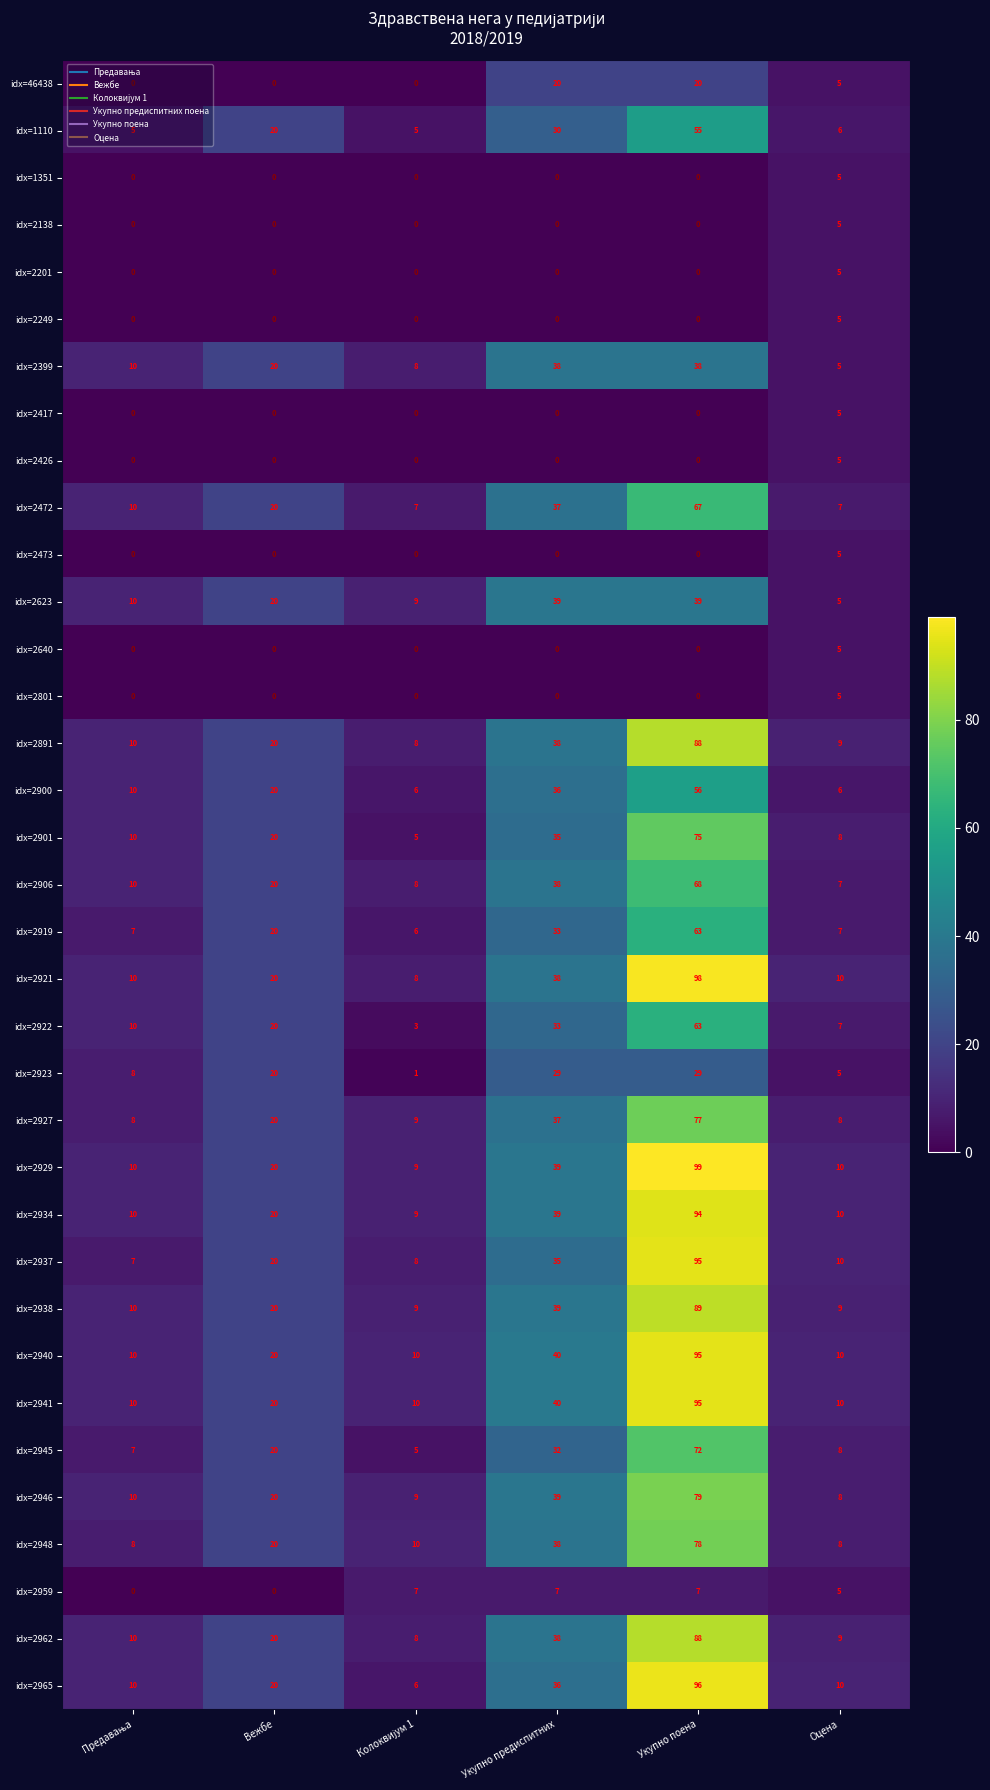

What is the sum of all idx=2138 values?

5